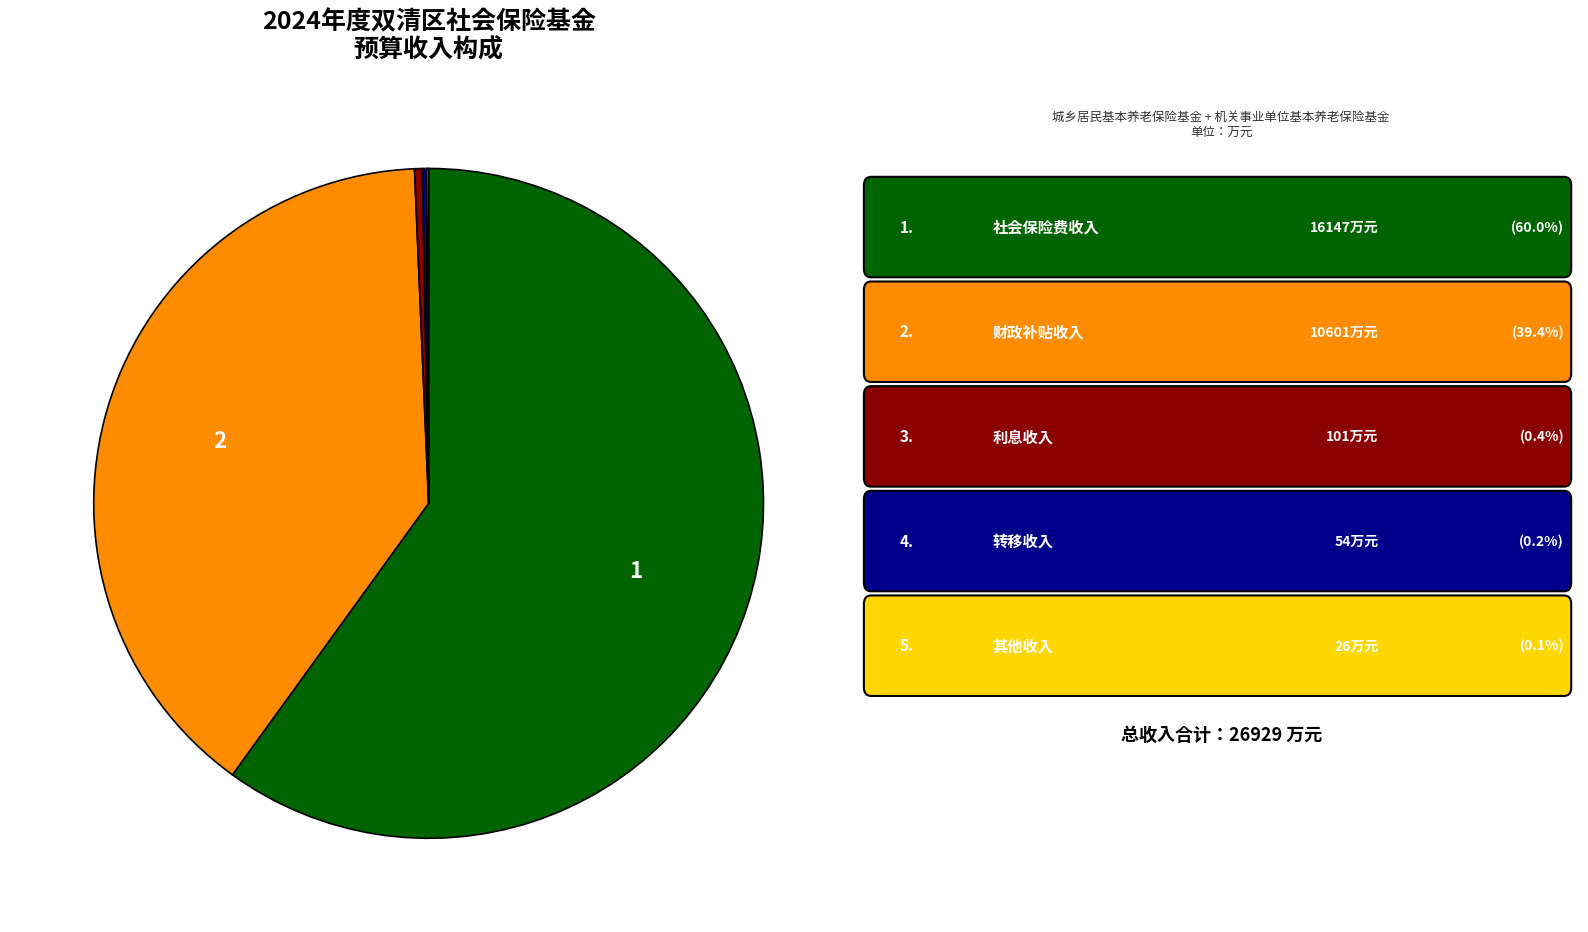

Does any single category account for the majority?

Yes